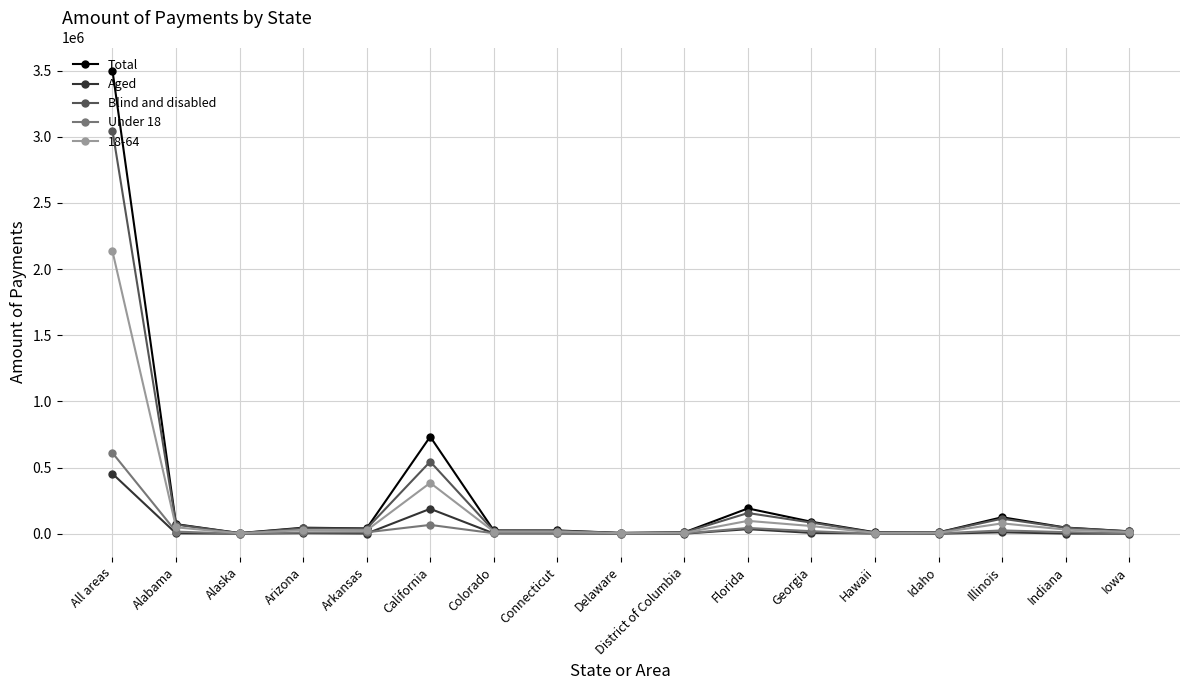

In Aged, how many points are higher than both neighbors (excluding endpoints)?

4